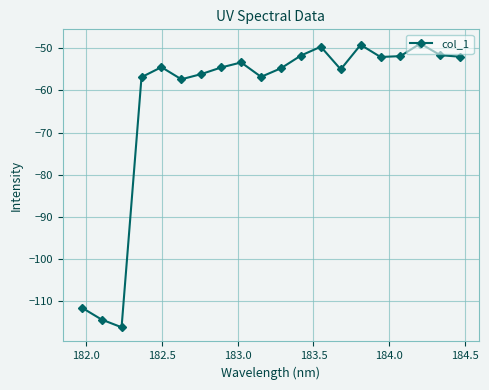

How many points are higher than both their immediate neighbors (excluding endpoints)?

5